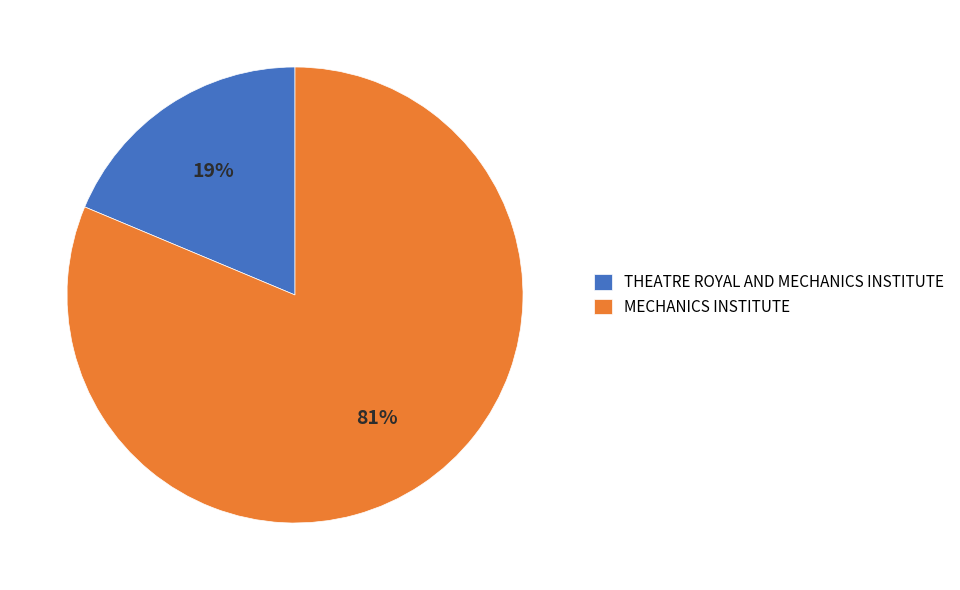

Count the number of slices in the pie.

2